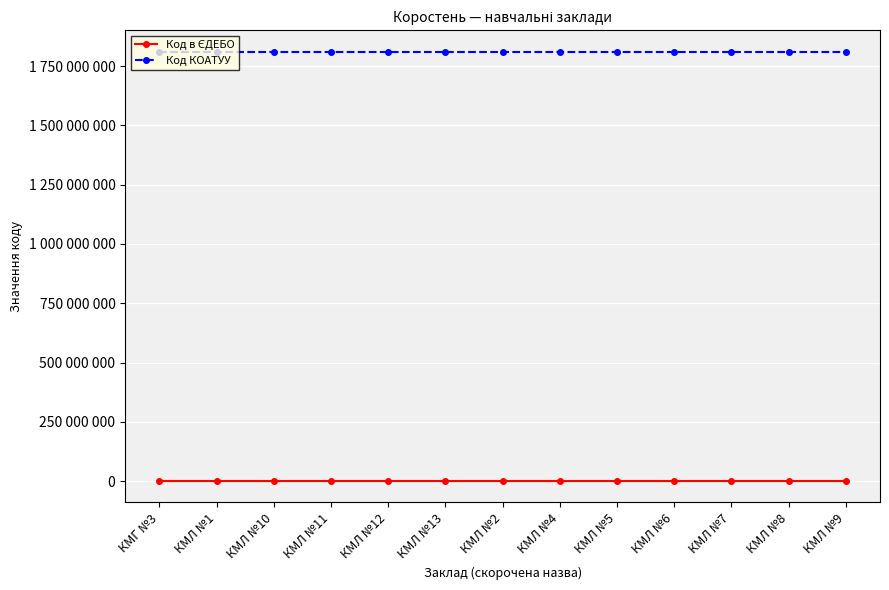

Is this an area chart (filled region under the line)?

No